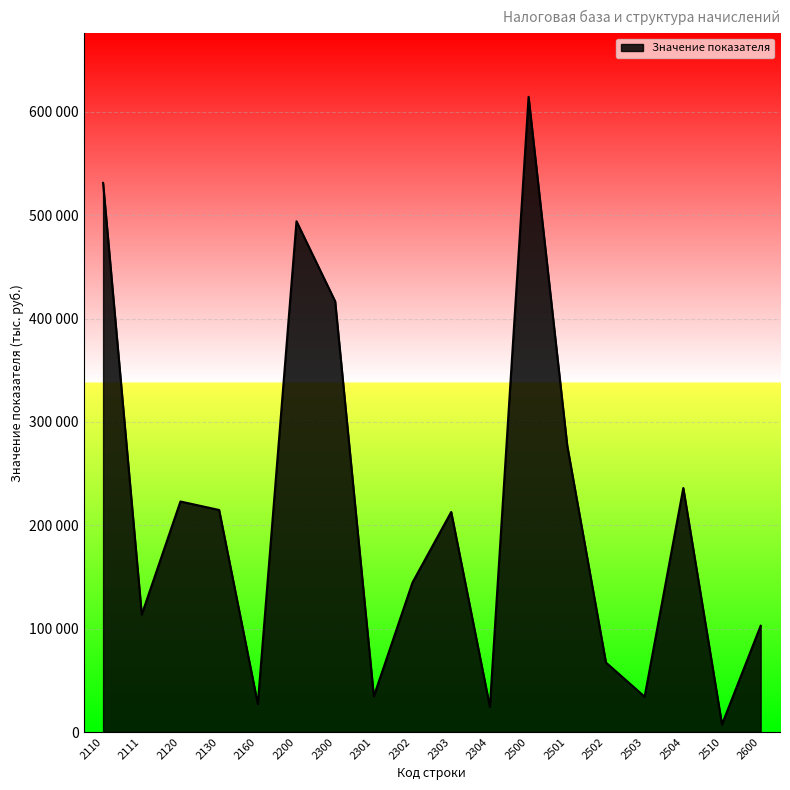

Is this an area chart (filled region under the line)?

Yes